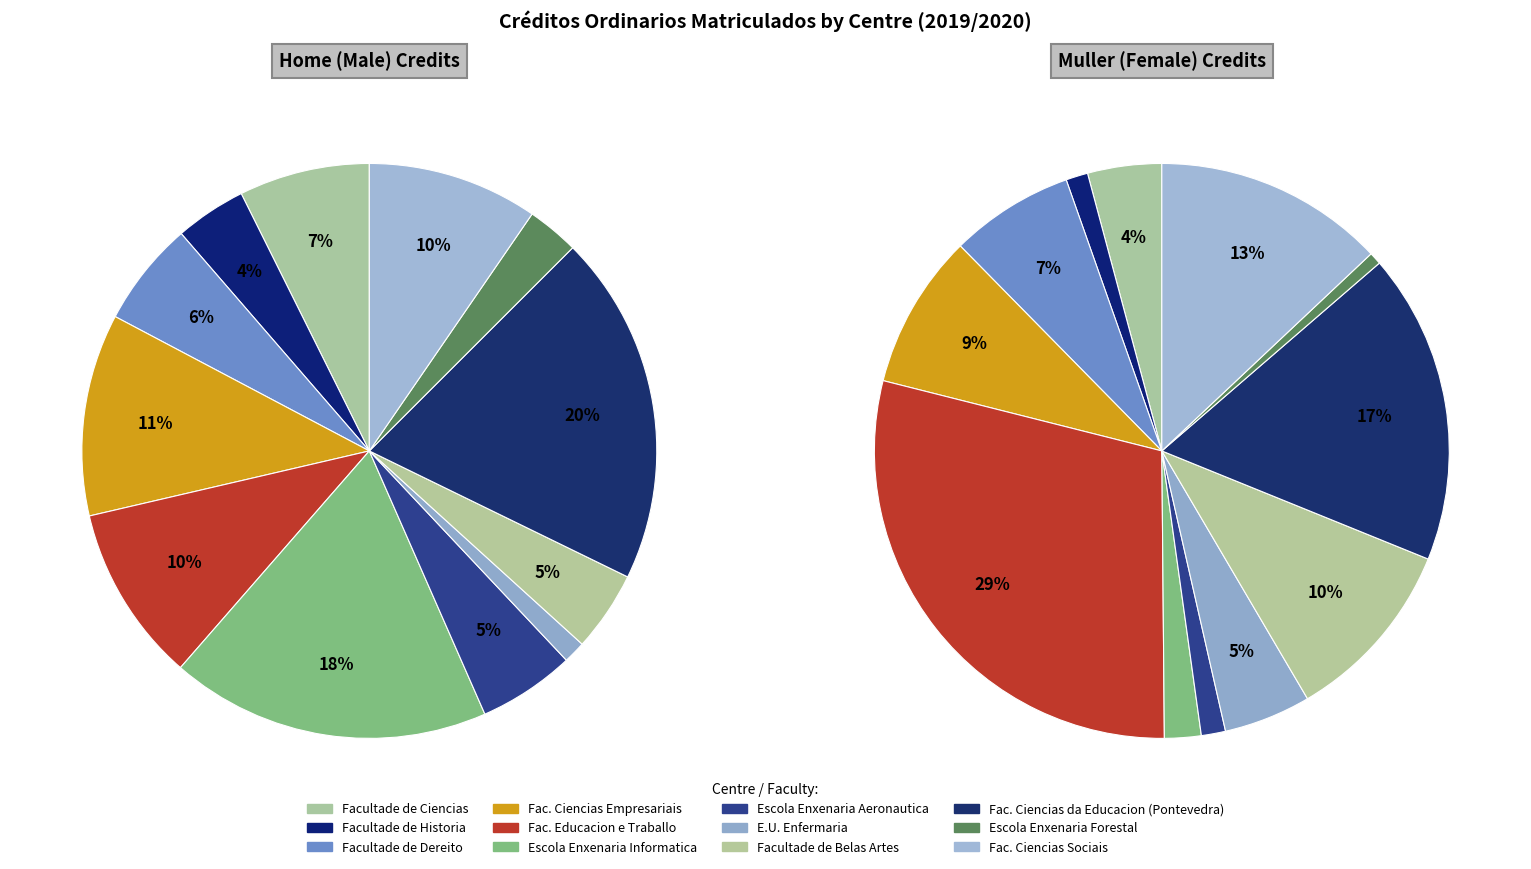

Is it true that 8 is 10% of the pie?

True